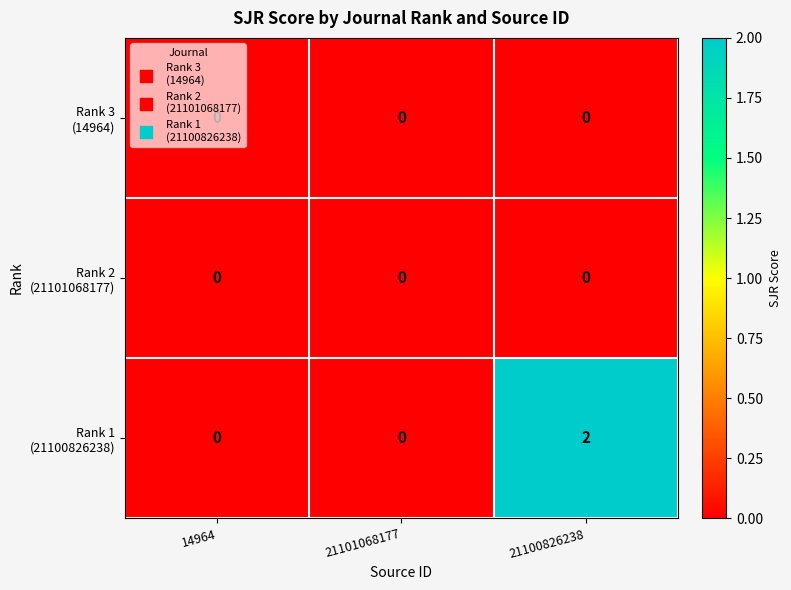

Which category has the highest value across all series?

21100826238